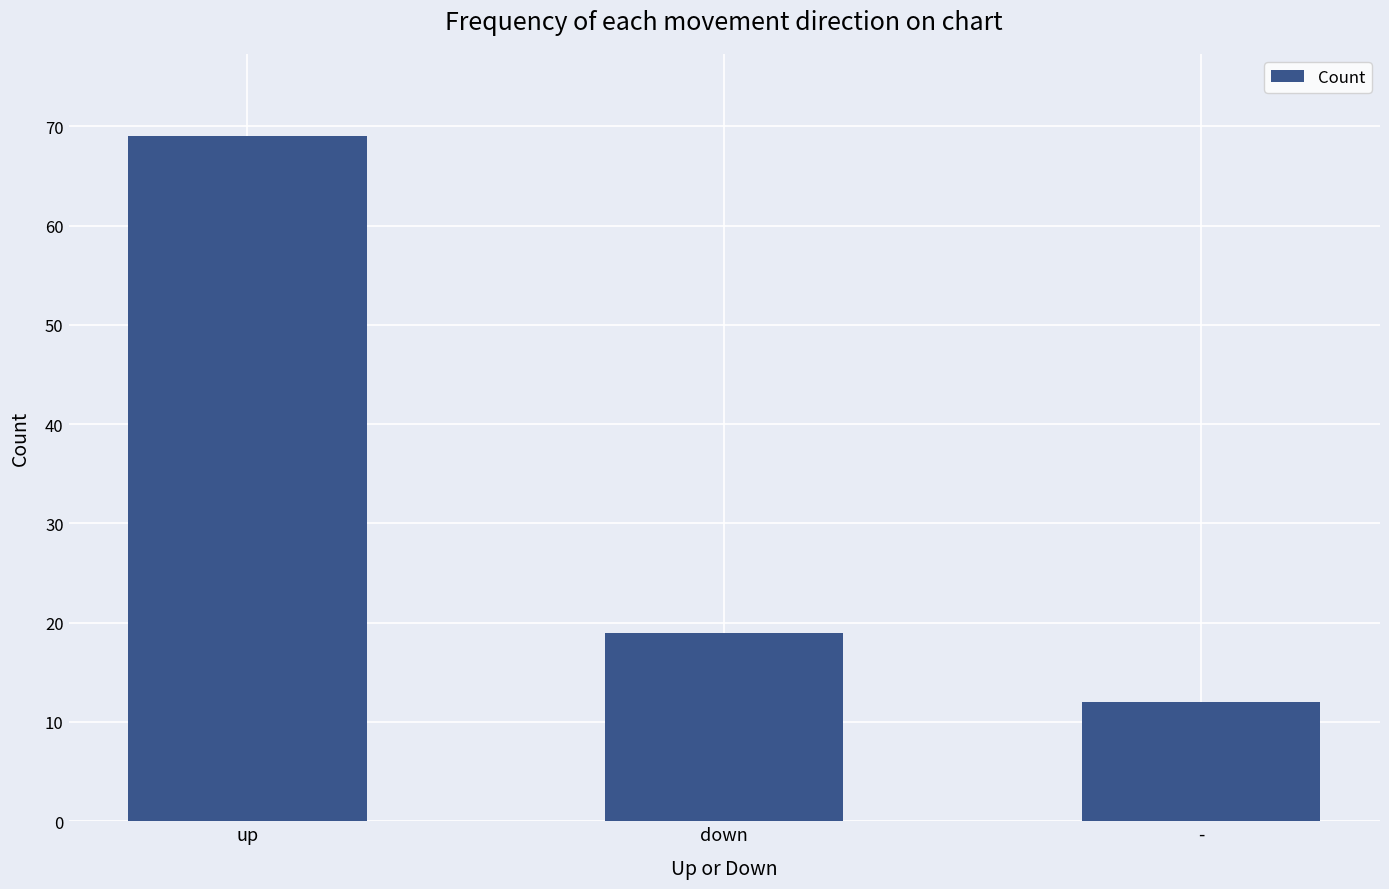

Reading right to left, list all the values displayed in this chart.

-=12	down=19	up=69